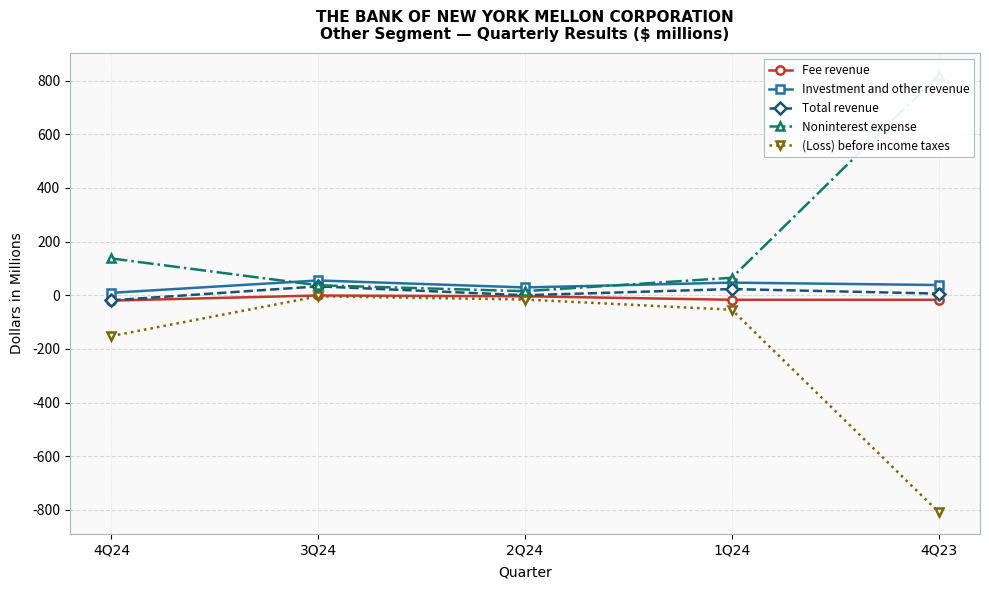

True or false: Total revenue and Noninterest expense cross at least once.

False